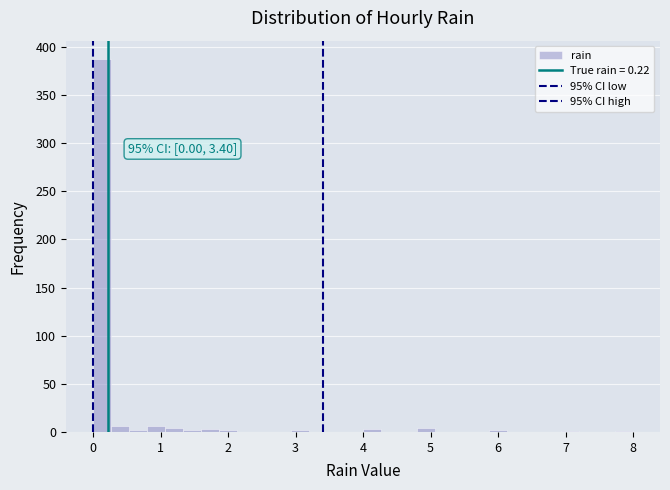

Read against the x-axis, roughly where is the centre of the tallest bar?

0.1